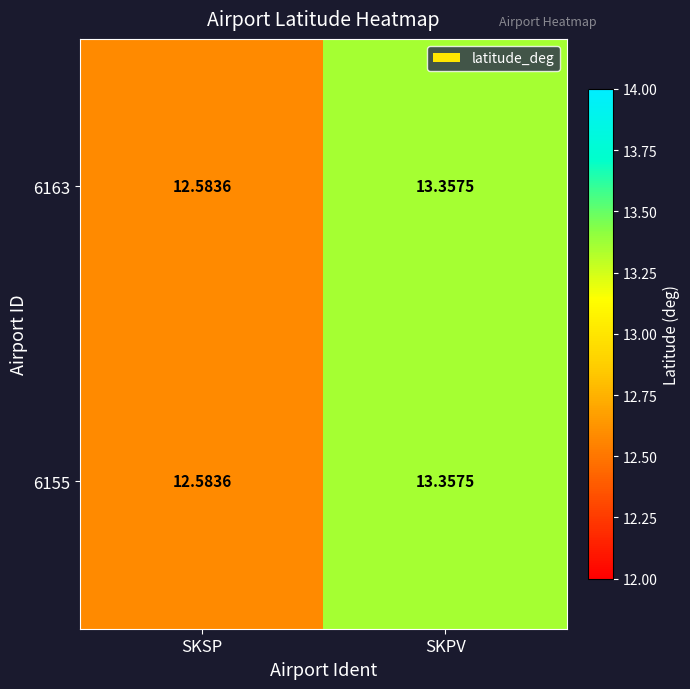

At which label is 6155 closest to 12?

SKSP